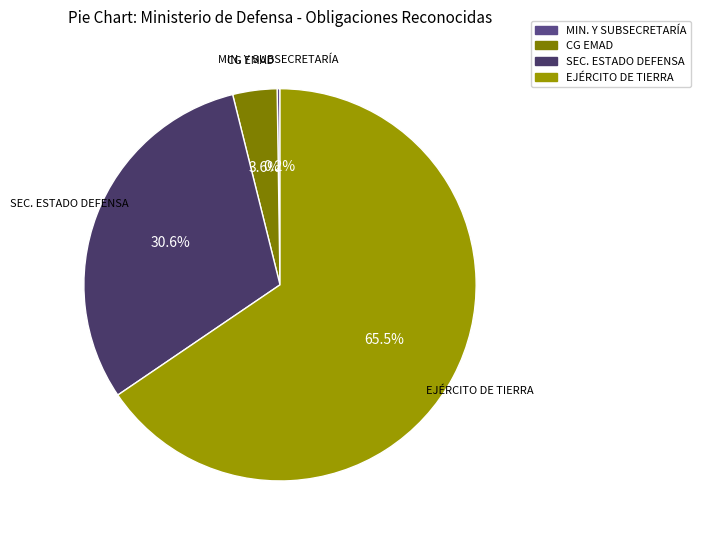

Is the sum of EJÉRCITO DE TIERRA and CG EMAD greater than half?

Yes